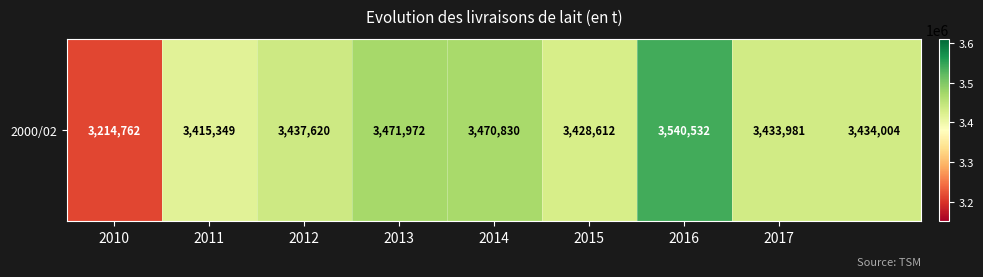

Rank the categories by value from lowest to highest.

2010, 2011, 2015, 2017, 8, 2012, 2014, 2013, 2016